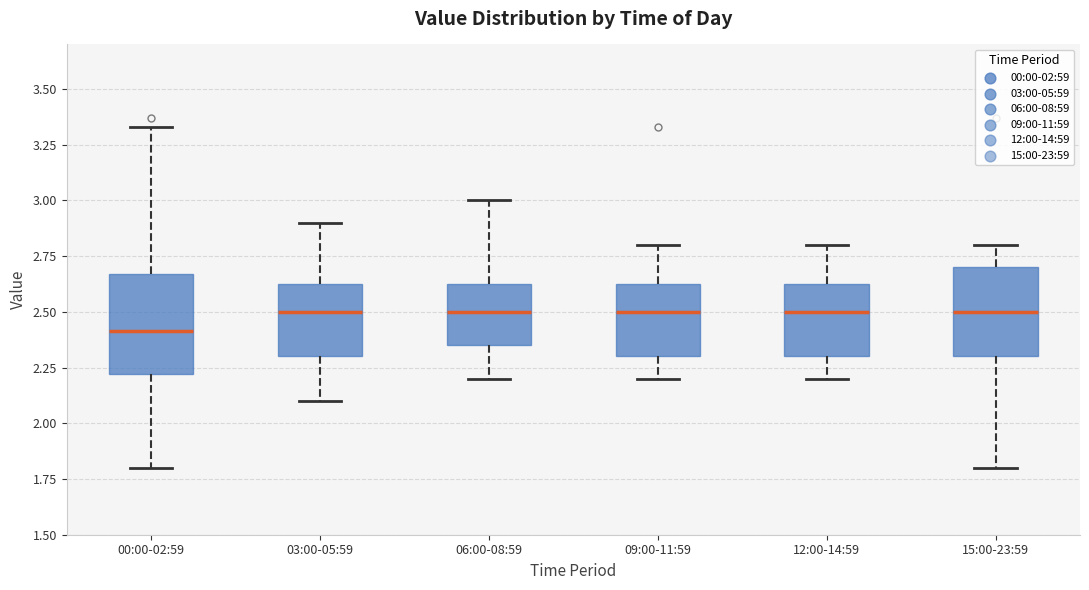

Where does the upper whisker of the box for 09:00-11:59 end on the y-axis? The values are not printed on the chart, so give them approximately, as read against the axis.

2.80